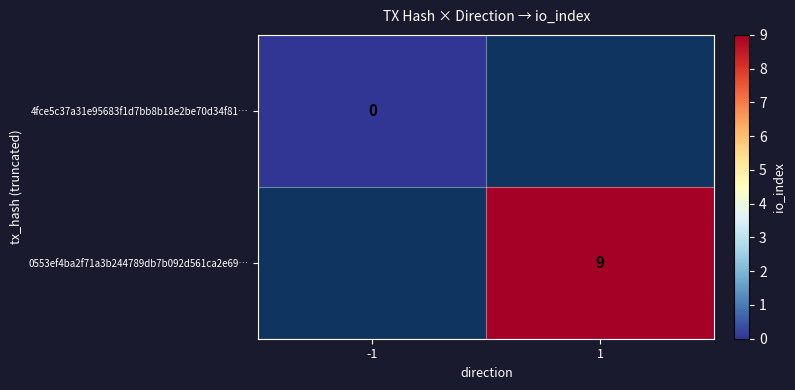

Rank the series at -1 from lowest to highest value.

4fce5c37a31e95683f1d7bb8b18e2be70d34f81…, 0553ef4ba2f71a3b244789db7b092d561ca2e69…